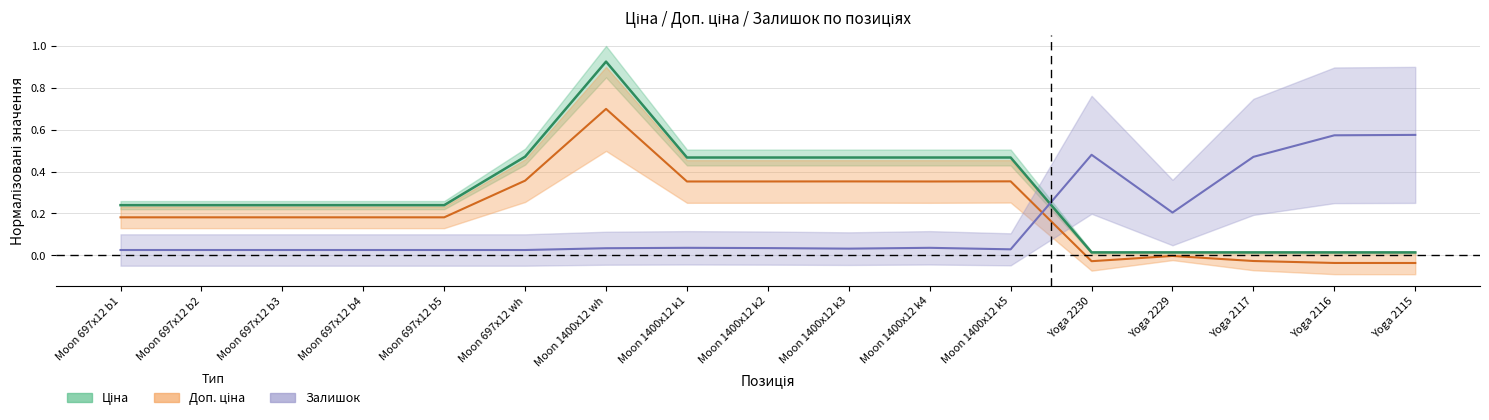

The value of Доп. ціна at Moon 1400x12 k4 is 0.4. True or false?

True